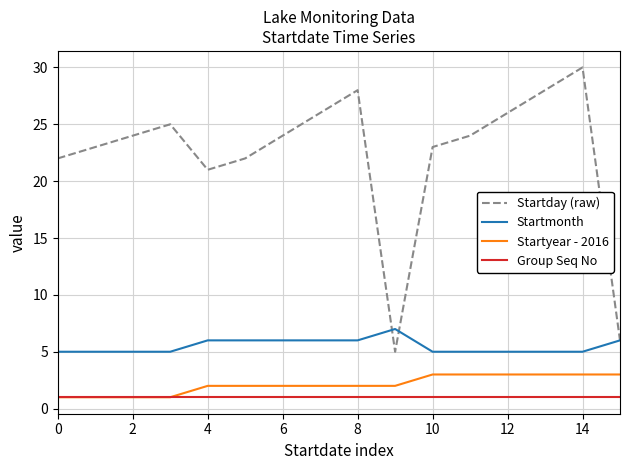

In Startday (raw), how many points are higher than both neighbors (excluding endpoints)?

3